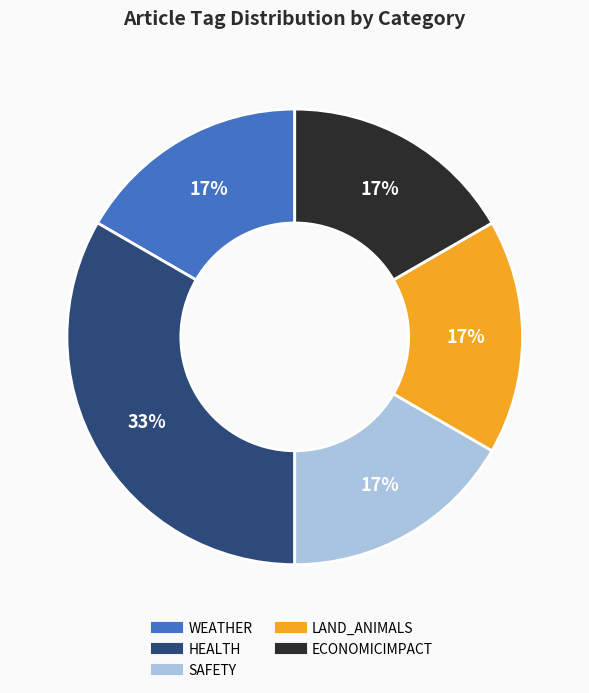

To the nearest percent, what is the average slice percentage?

20%